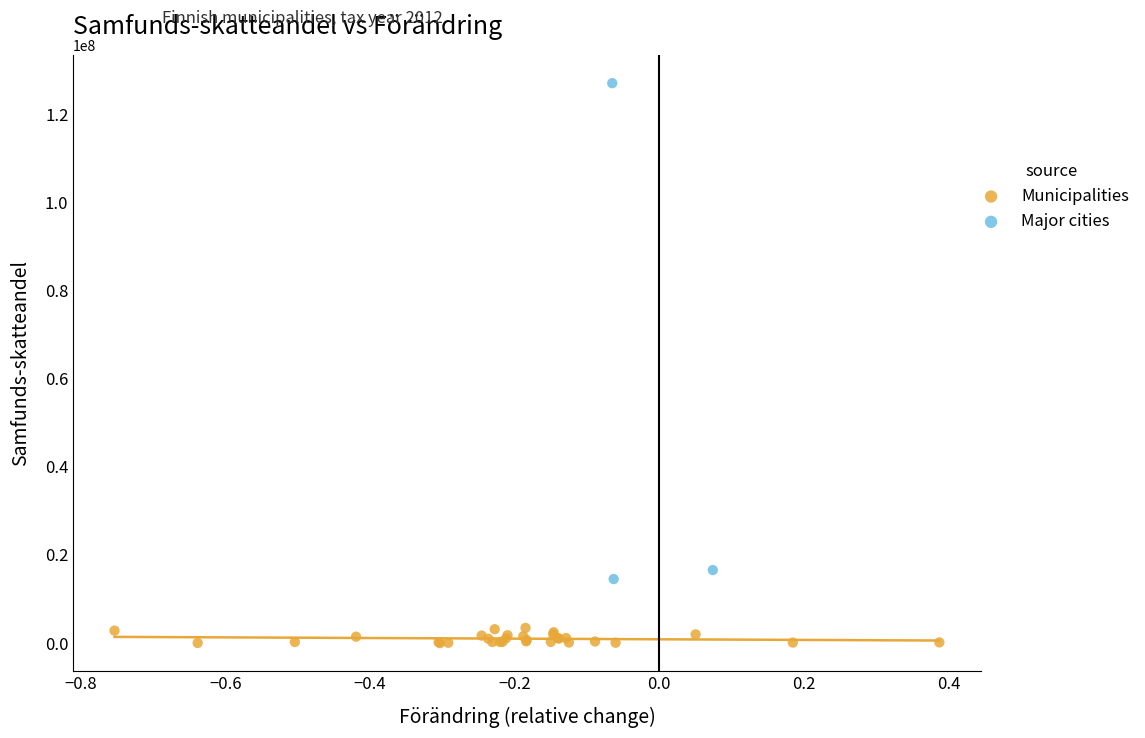

Which series reaches the maximum Y coordinate?

Major cities